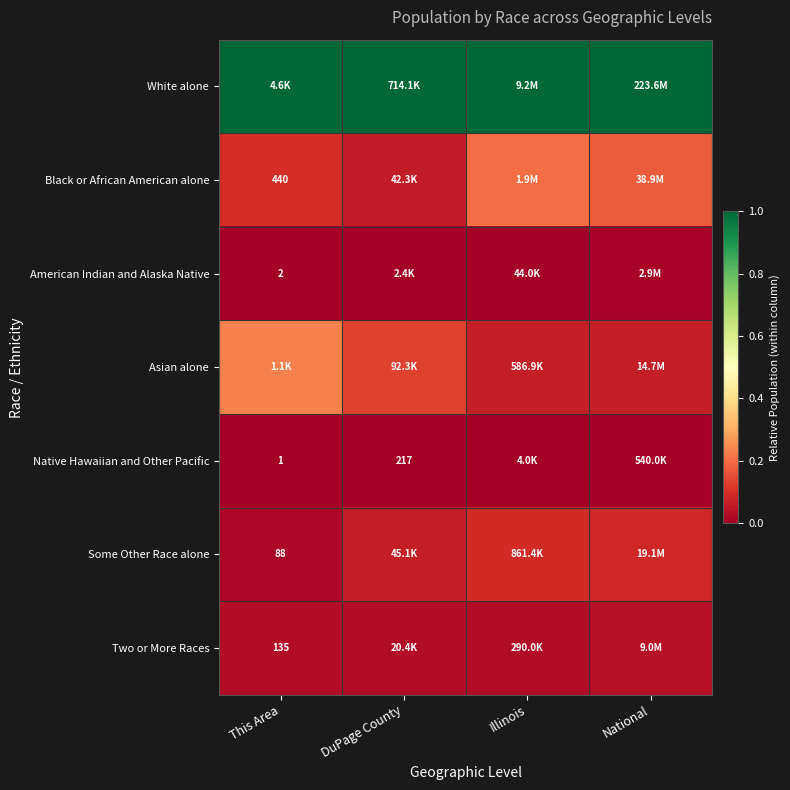

The Black or African American alone series shows 0.1 at DuPage County. True or false?

False